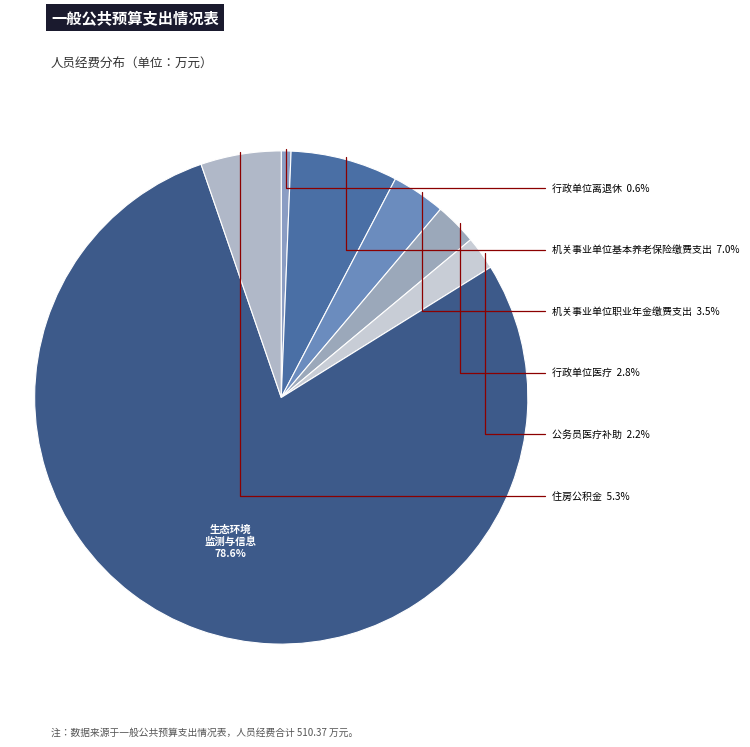

Between 机关事业单位职业年金缴费支出 and 机关事业单位基本养老保险缴费支出, which is larger?

机关事业单位基本养老保险缴费支出